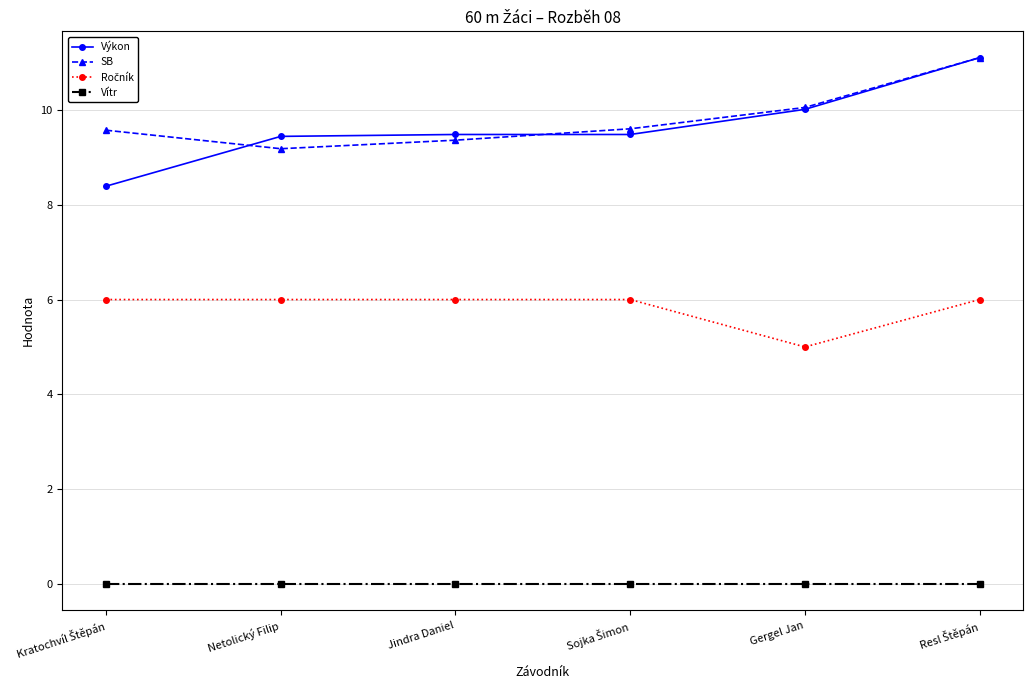

At how many categories does at least one series exceed 1?

6